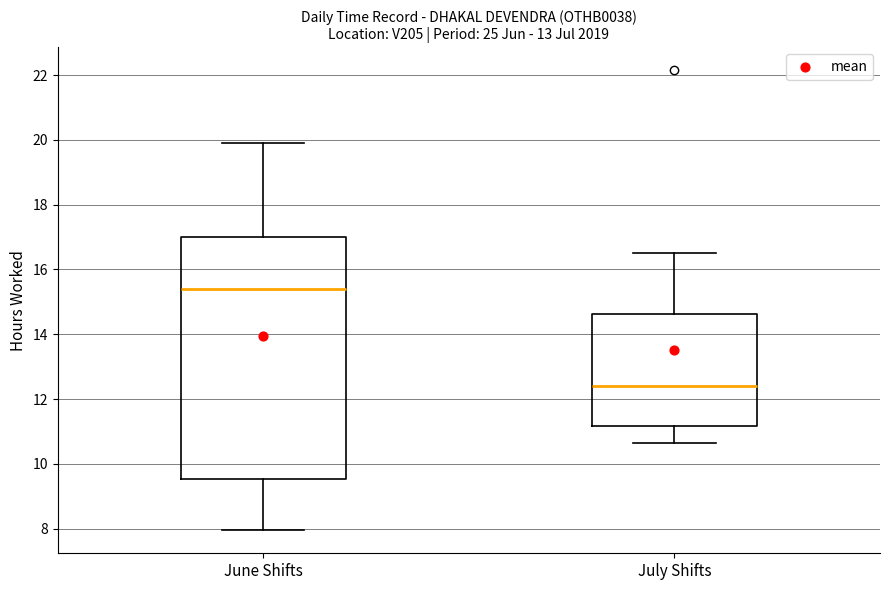

Where is the upper edge of the box for July Shifts on the y-axis? The values are not printed on the chart, so give them approximately, as read against the axis.

14.6